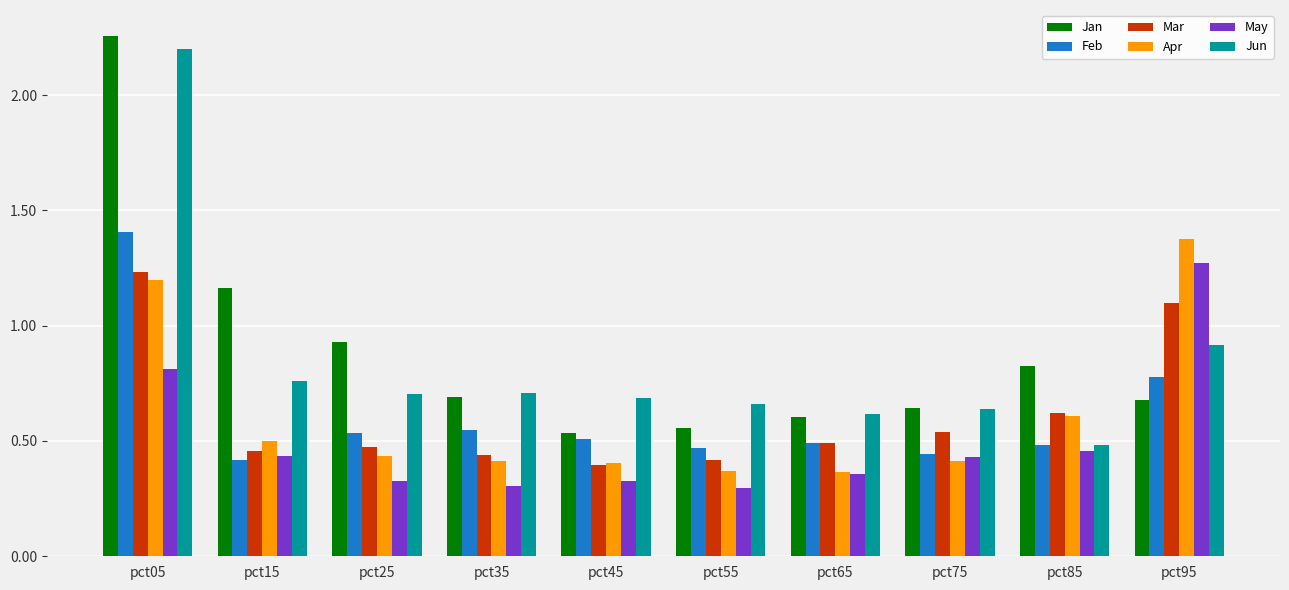

The value of Mar at pct75 is 0.5. True or false?

True